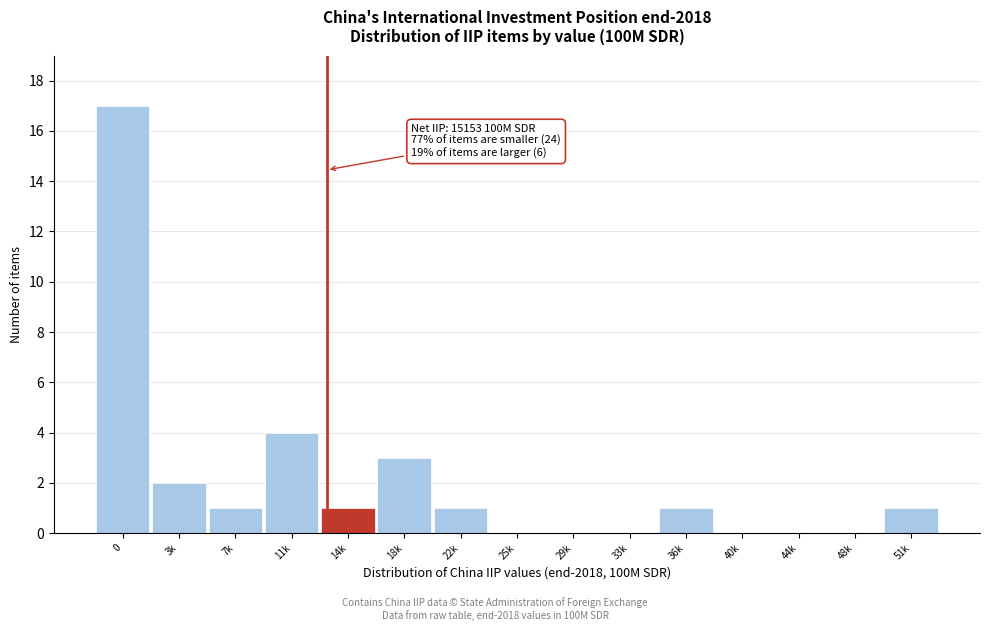

Reading left to right, transcribe all the data shown in this chart.

0=17	3k=2	7k=1	11k=4	14k=1	18k=3	22k=1	25k=0	29k=0	33k=0	36k=1	40k=0	44k=0	48k=0	51k=1